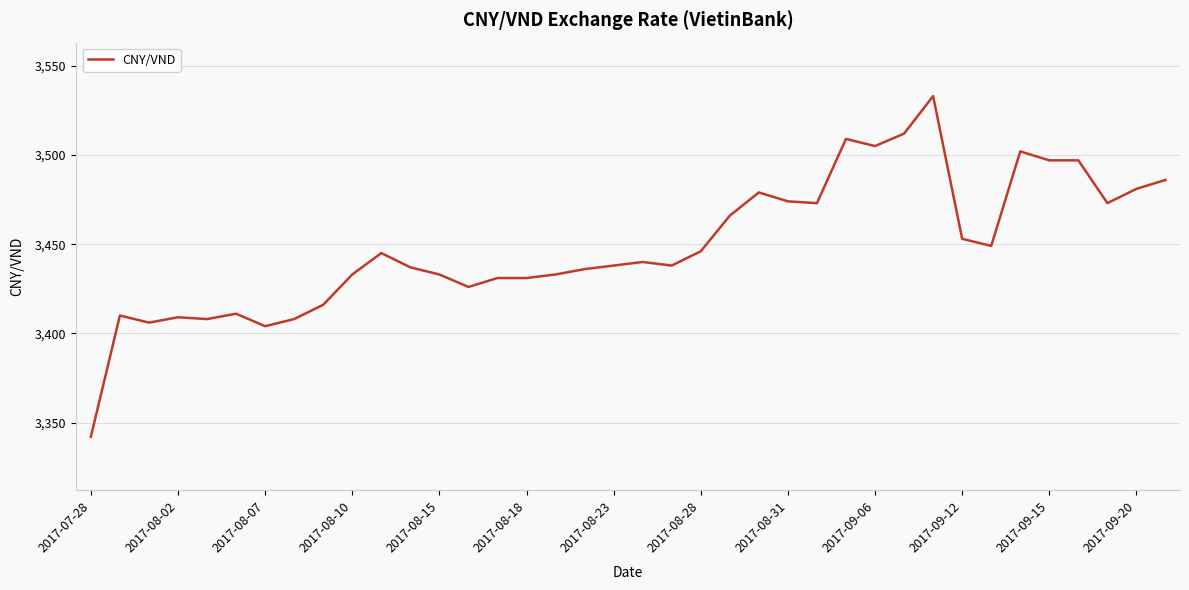

What is the difference between the maximum and minimum values?

191